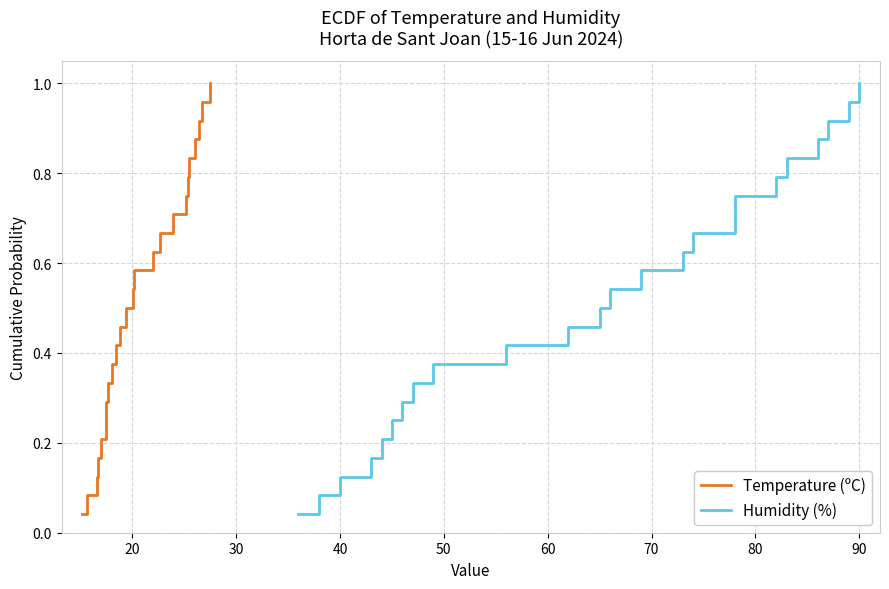

True or false: Humidity (%) and Temperature (ºC) intersect in this chart.

False